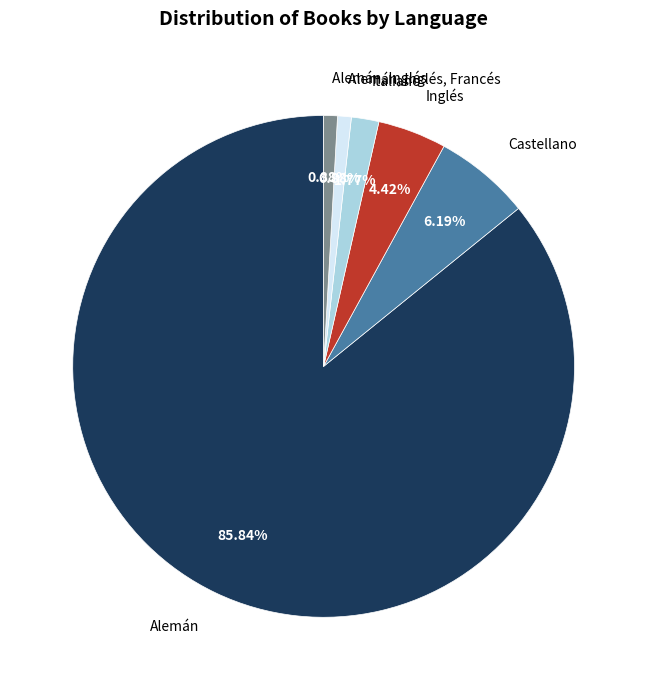

Which category accounts for the majority?

Alemán